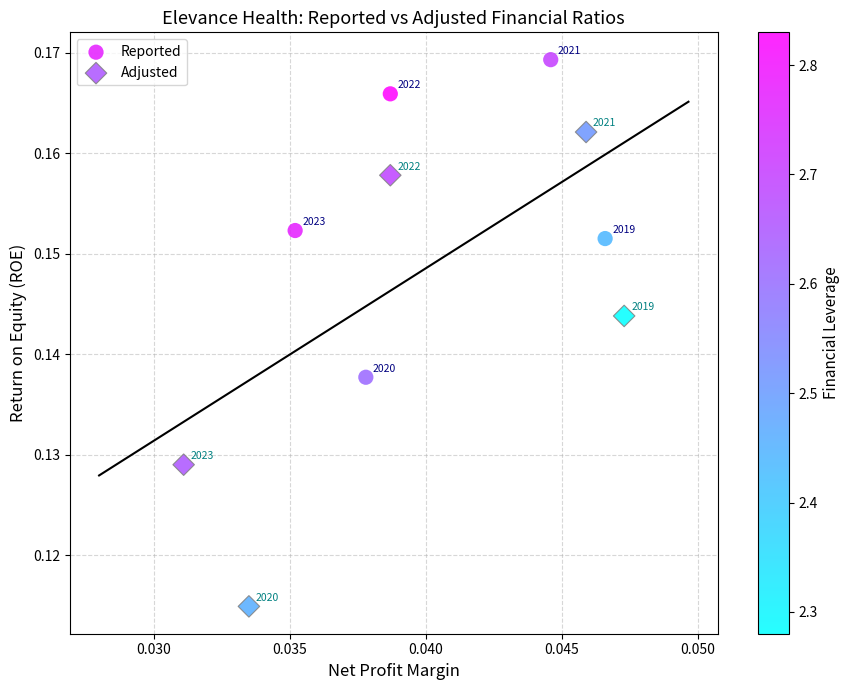

What are all the series names shown in the legend?

Reported, Adjusted